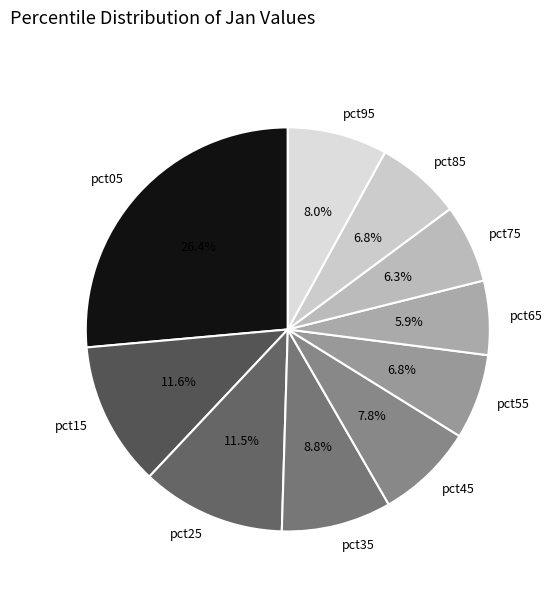

Which category has the biggest portion of the pie?

pct05